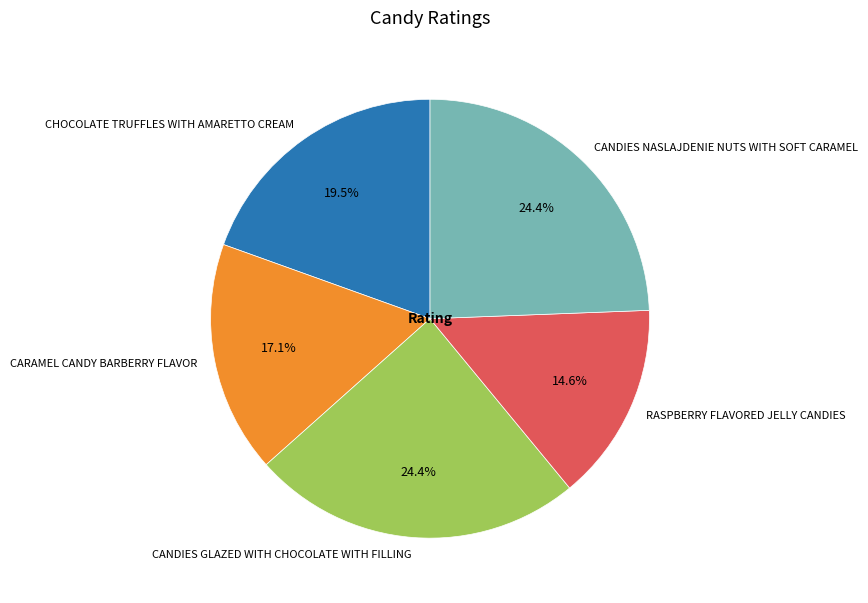

To the nearest percent, what percentage of the pie is CARAMEL CANDY BARBERRY FLAVOR?

17%